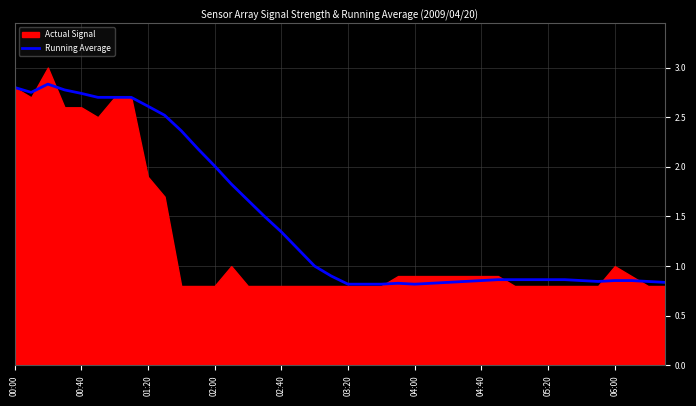

The value of Running Average at 00:40 is 4.5. True or false?

False